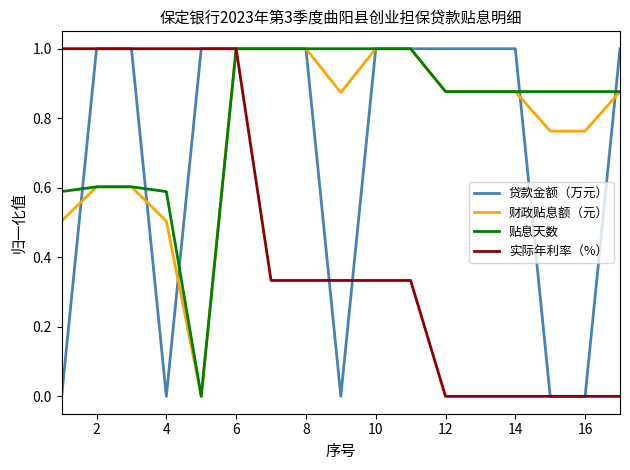

What are all the series names shown in the legend?

贷款金额（万元）, 财政贴息额（元）, 贴息天数, 实际年利率（%）